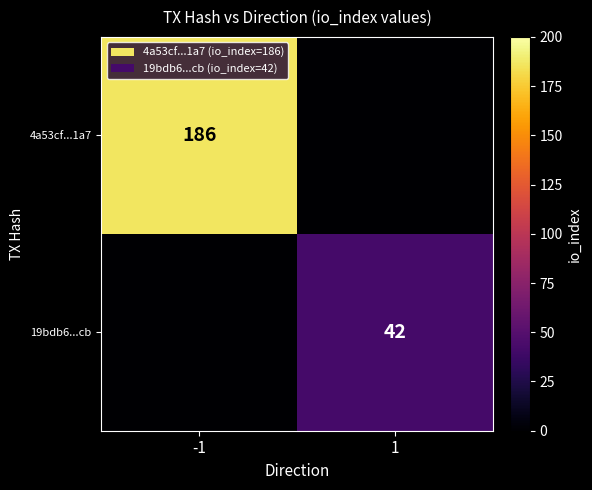

How many data points does each series have?

2